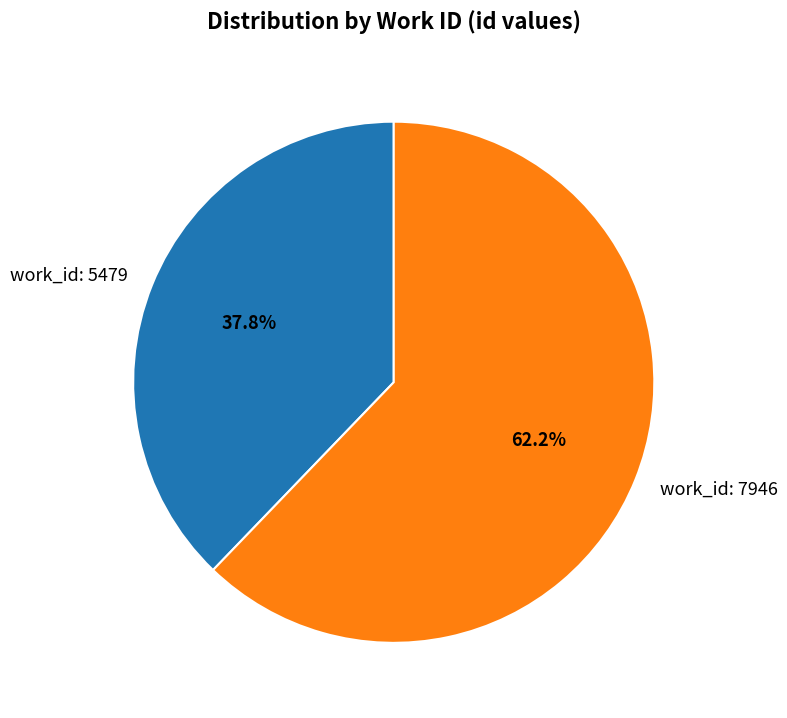

Does work_id: 7946 account for over 50% of the chart?

Yes